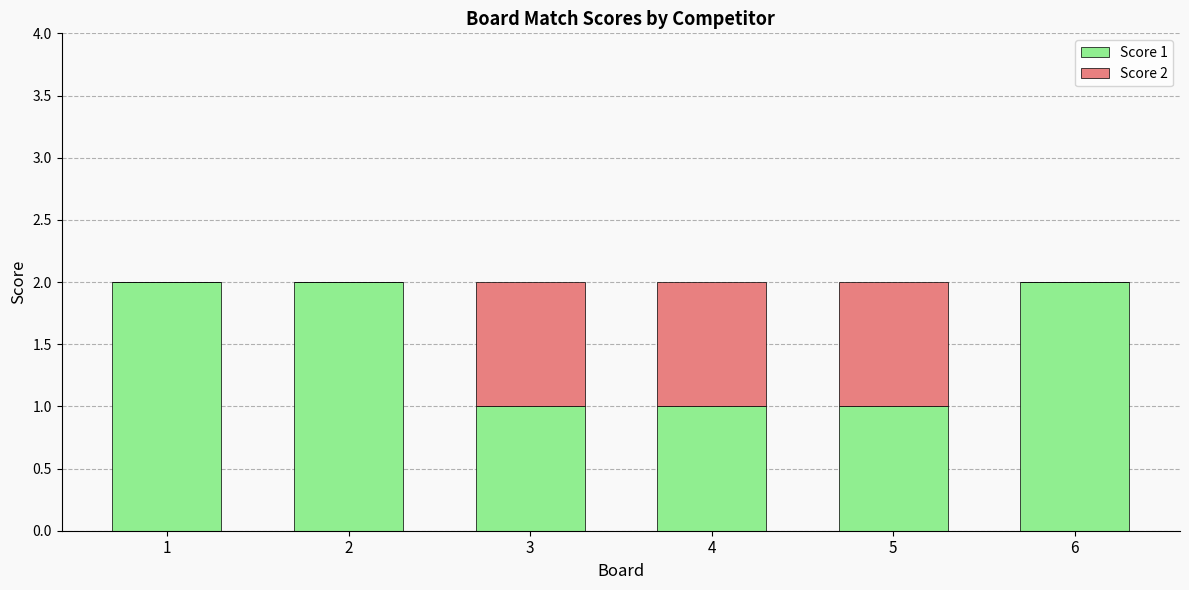

True or false: Score 1 has a value of 0 at 2.

False